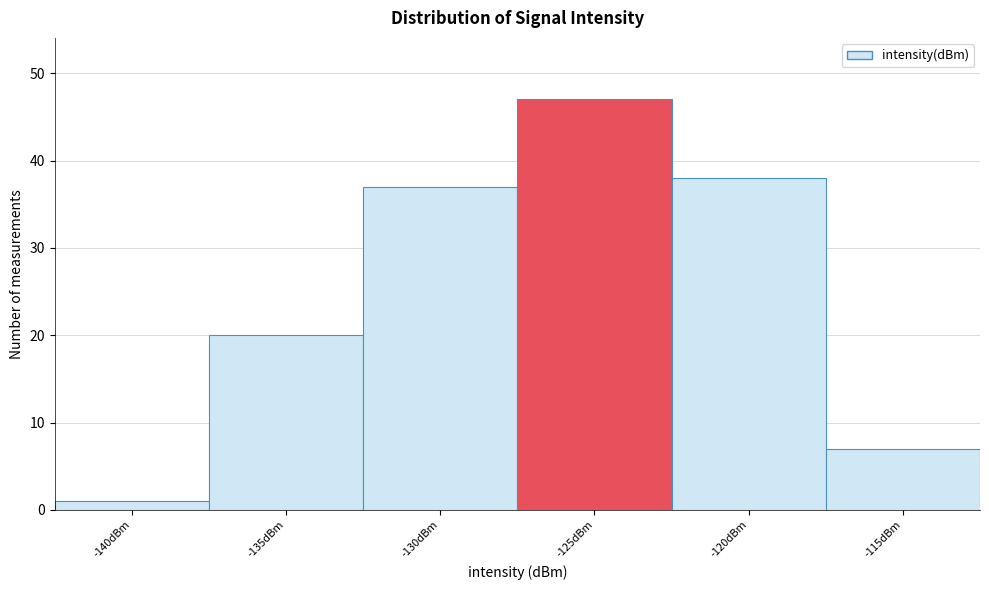

Reading left to right, list all the values displayed in this chart.

-140dBm=1	-135dBm=20	-130dBm=37	-125dBm=47	-120dBm=38	-115dBm=7